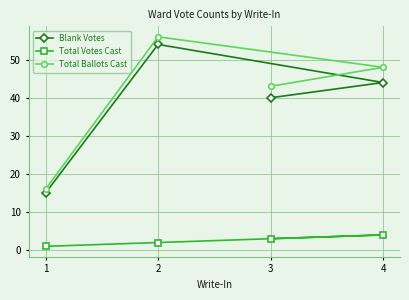

True or false: Blank Votes and Total Ballots Cast cross at least once.

False